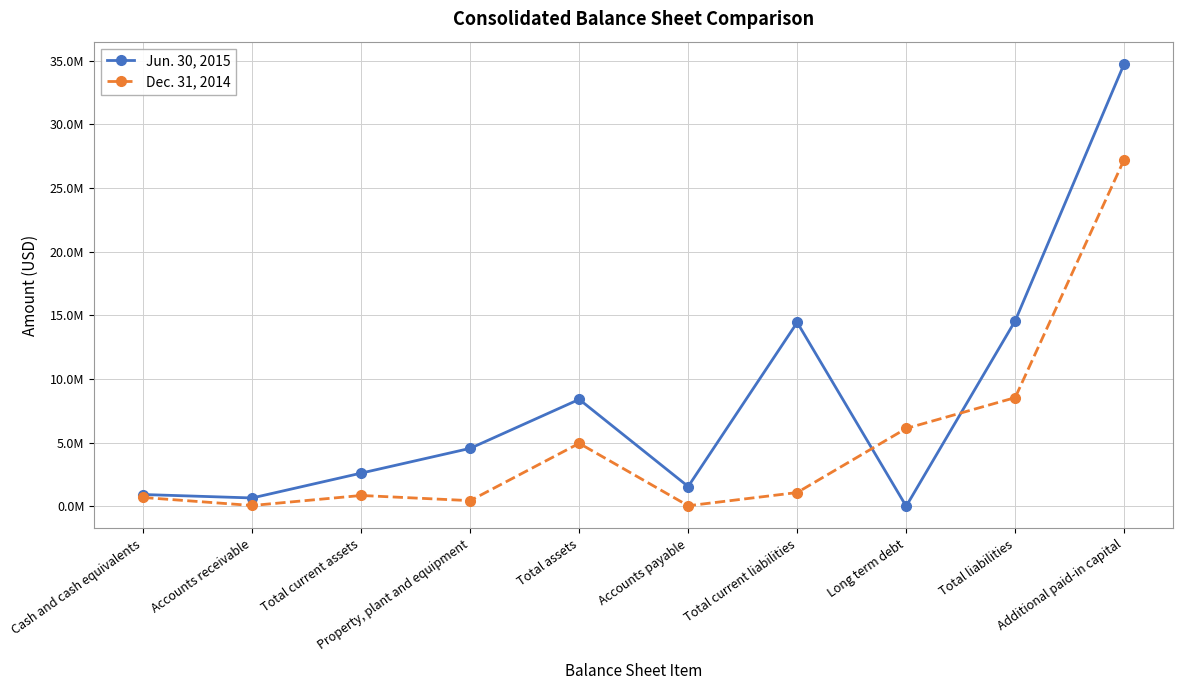

What are all the series names shown in the legend?

Jun. 30, 2015, Dec. 31, 2014